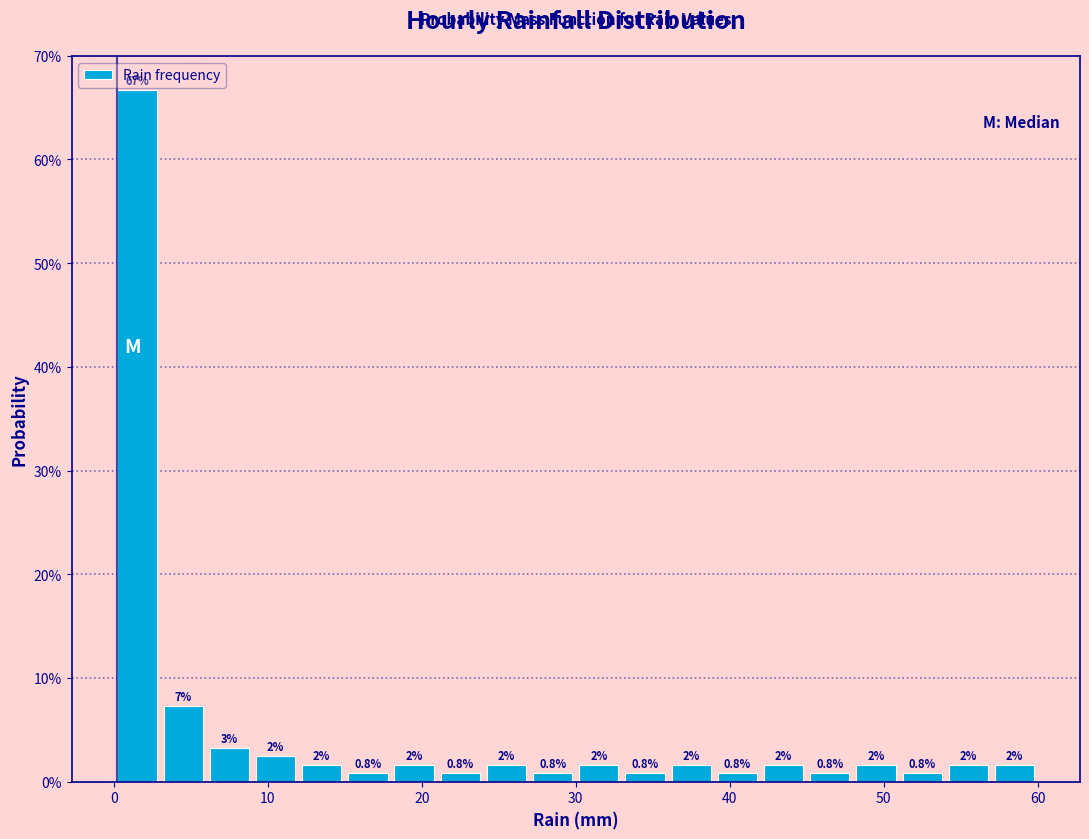

Read against the x-axis, roughly where is the centre of the tallest bar?

2